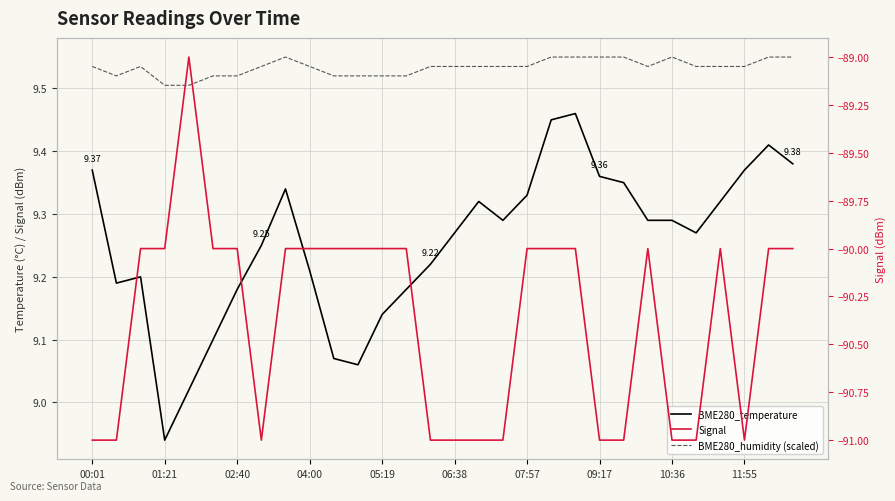

Does the chart display data point markers on the line(s)?

No